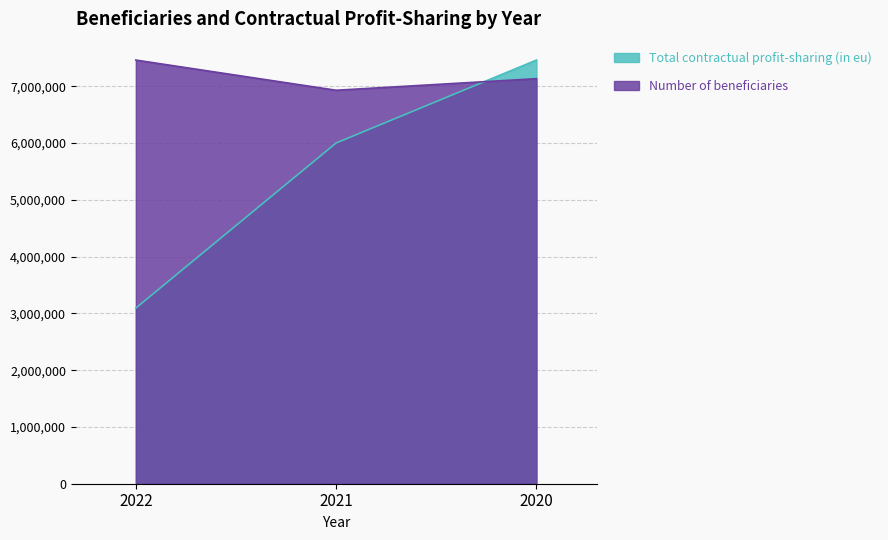

What is the value of the Number of beneficiaries point at the 3rd from the left?

7134345.7